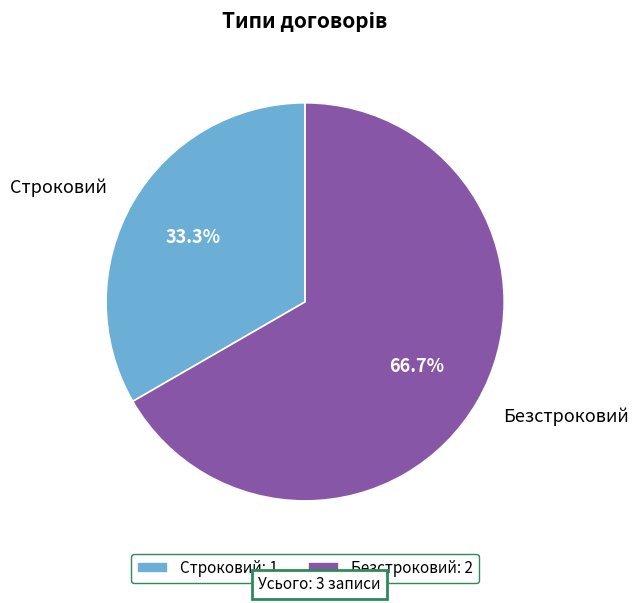

True or false: Строковий accounts for 33% of the total.

True